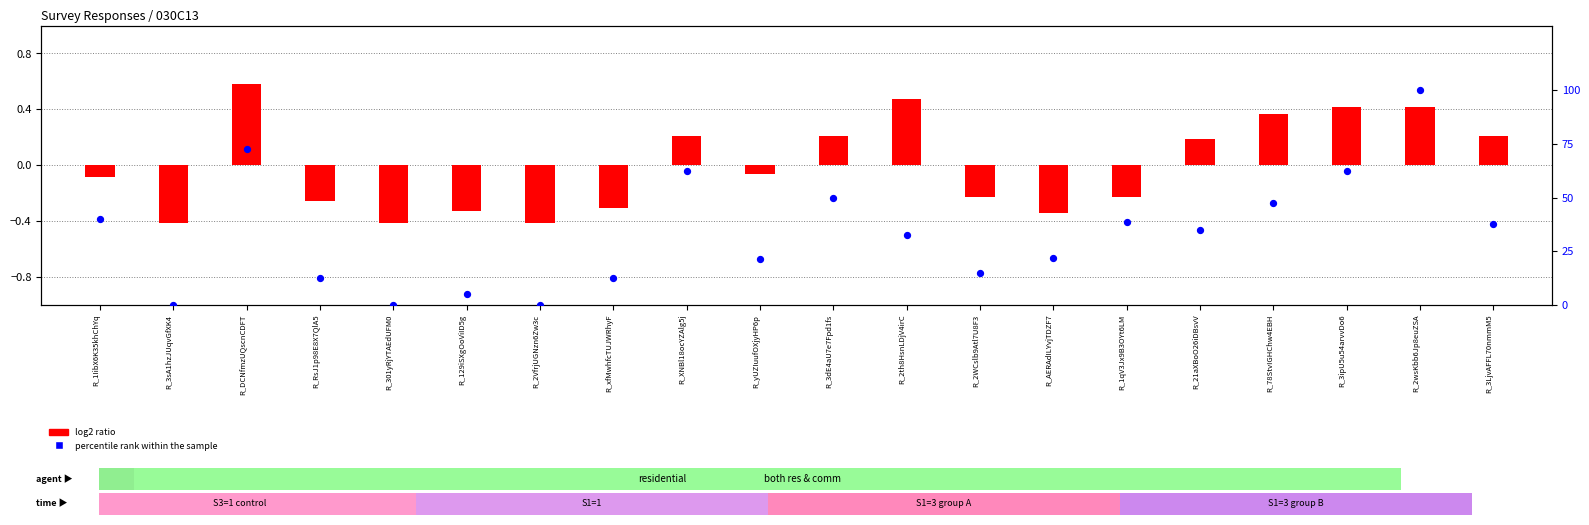

What is the change in value from R_2WCslb9Atl7U8F3 to R_78StvIGHChw4EBH?

+32.2